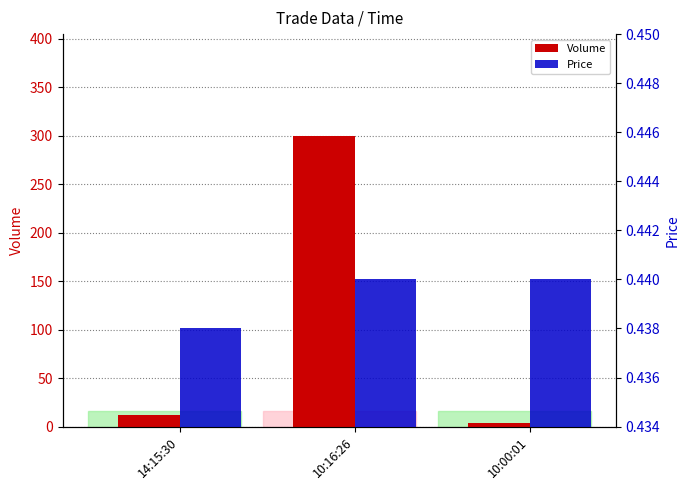

List the series in order of their overall mean, lowest first.

Price, Volume